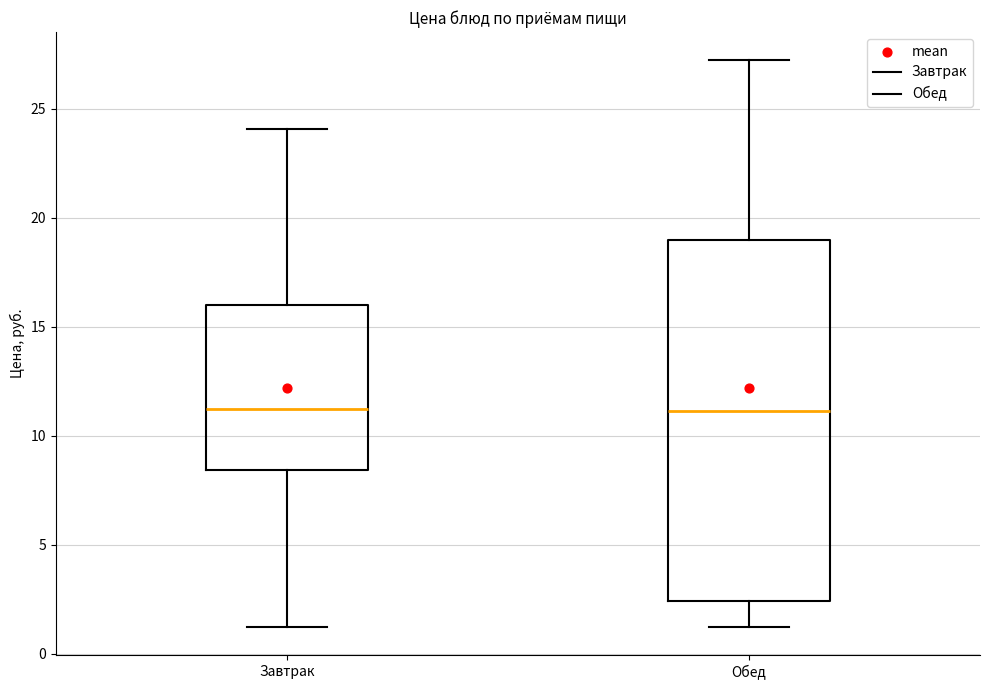

Where does the upper whisker of the box for Завтрак end on the y-axis? The values are not printed on the chart, so give them approximately, as read against the axis.

24.0